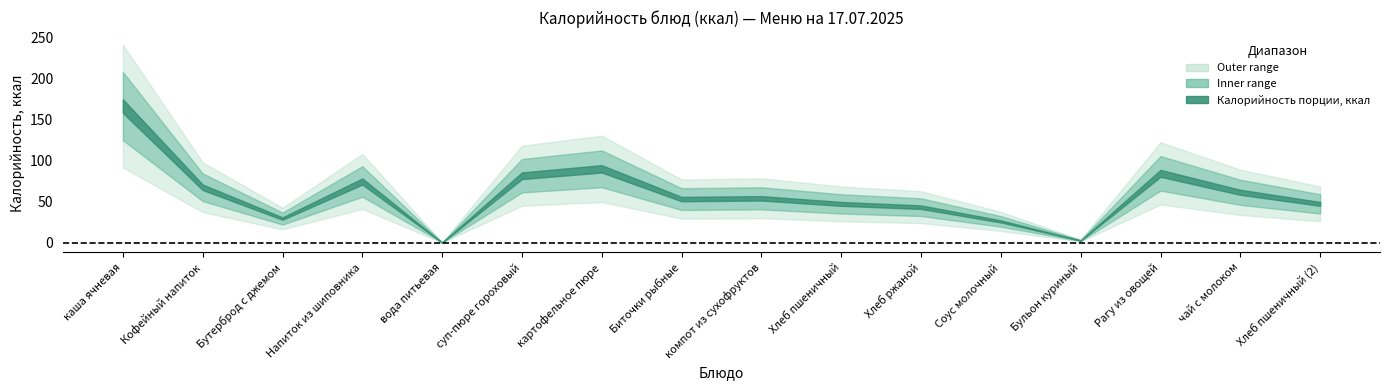

Is this an area chart (filled region under the line)?

No